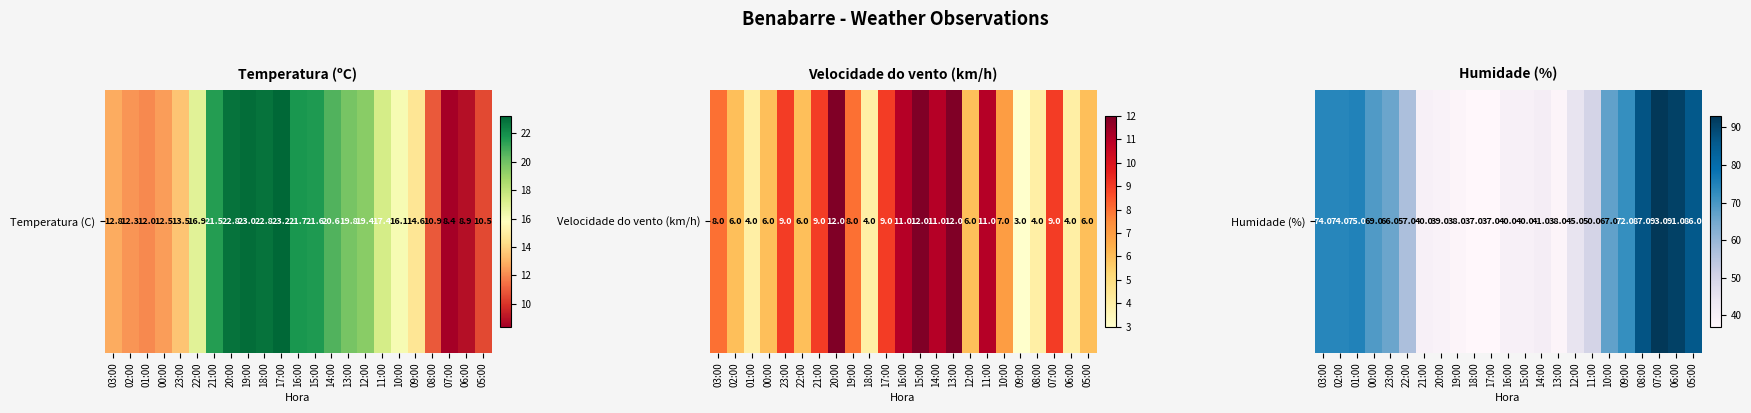

List the labels in order of value, largest first.

07:00, 06:00, 08:00, 05:00, 01:00, 03:00, 02:00, 09:00, 00:00, 10:00, 23:00, 22:00, 11:00, 12:00, 14:00, 21:00, 16:00, 15:00, 20:00, 19:00, 13:00, 18:00, 17:00